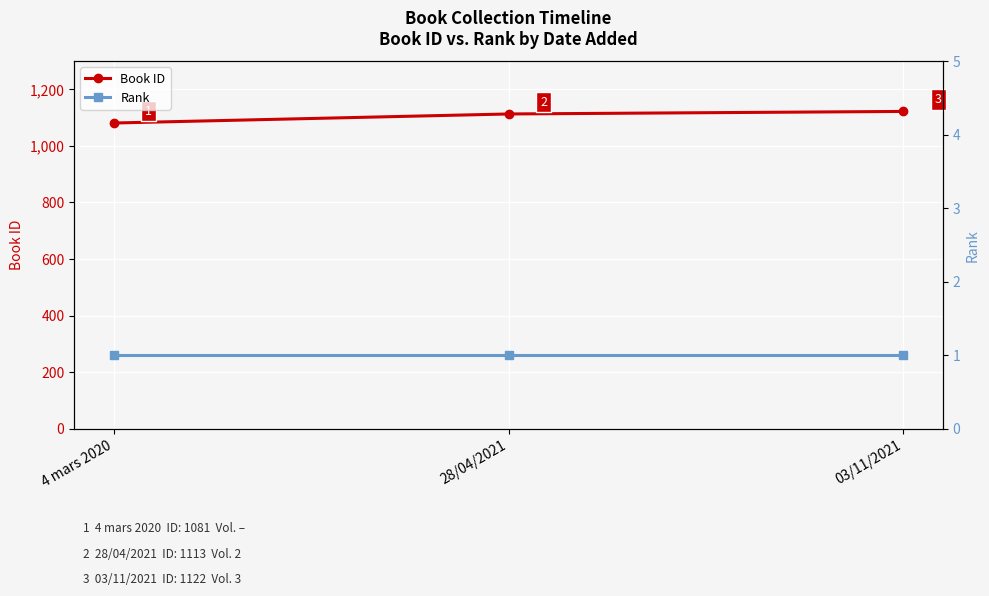

Which series has the largest range (max minus min)?

Book ID